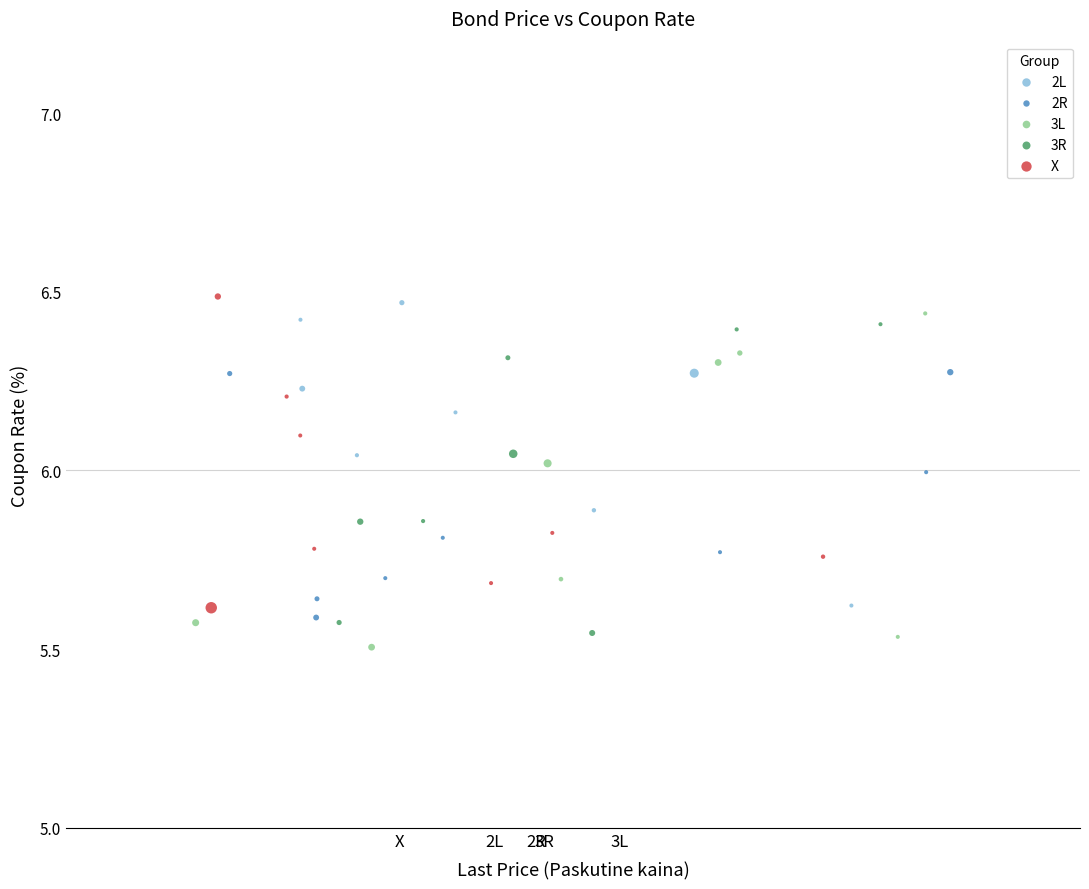

What are all the series names shown in the legend?

2L, 2R, 3L, 3R, X